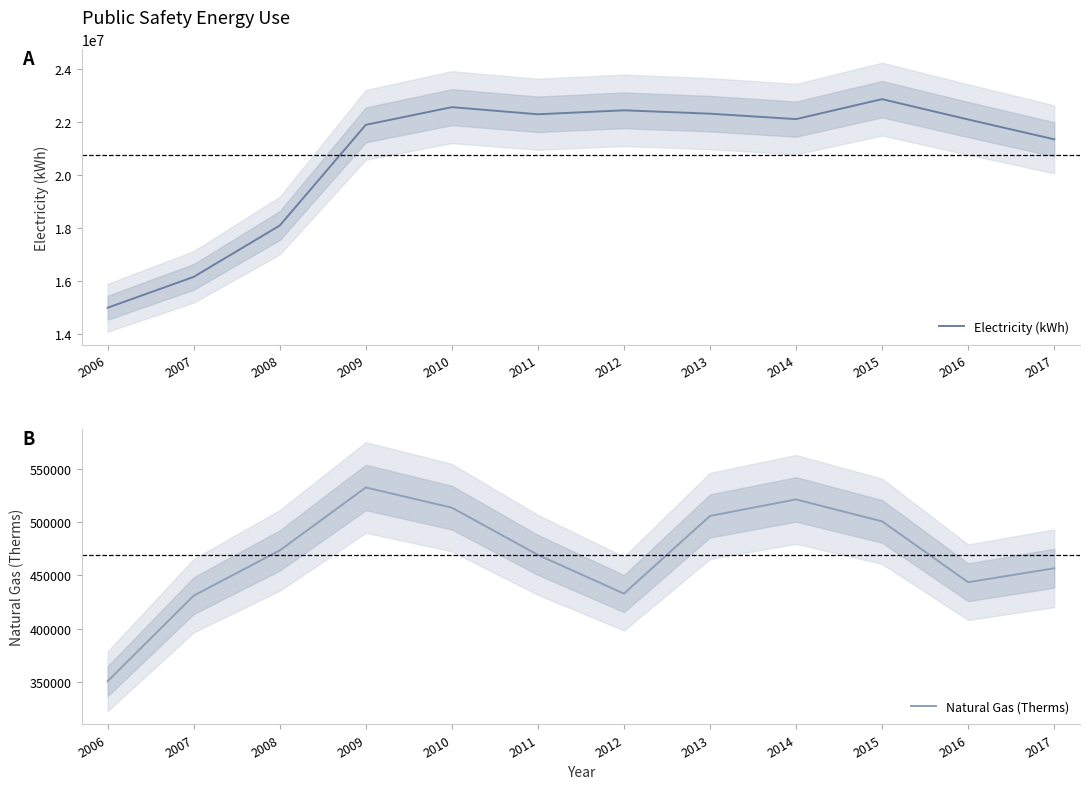

Read the Electricity (kWh) value at 2015.

22864756.5